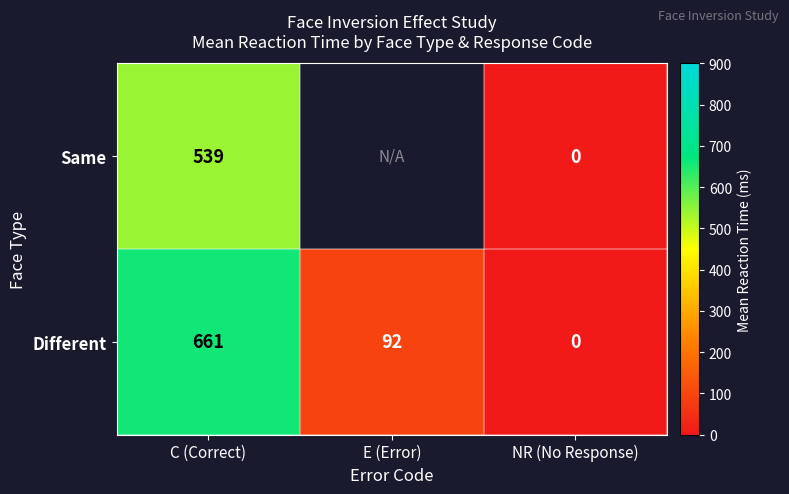

At C (Correct), list the series in order from smallest to largest.

Same, Different